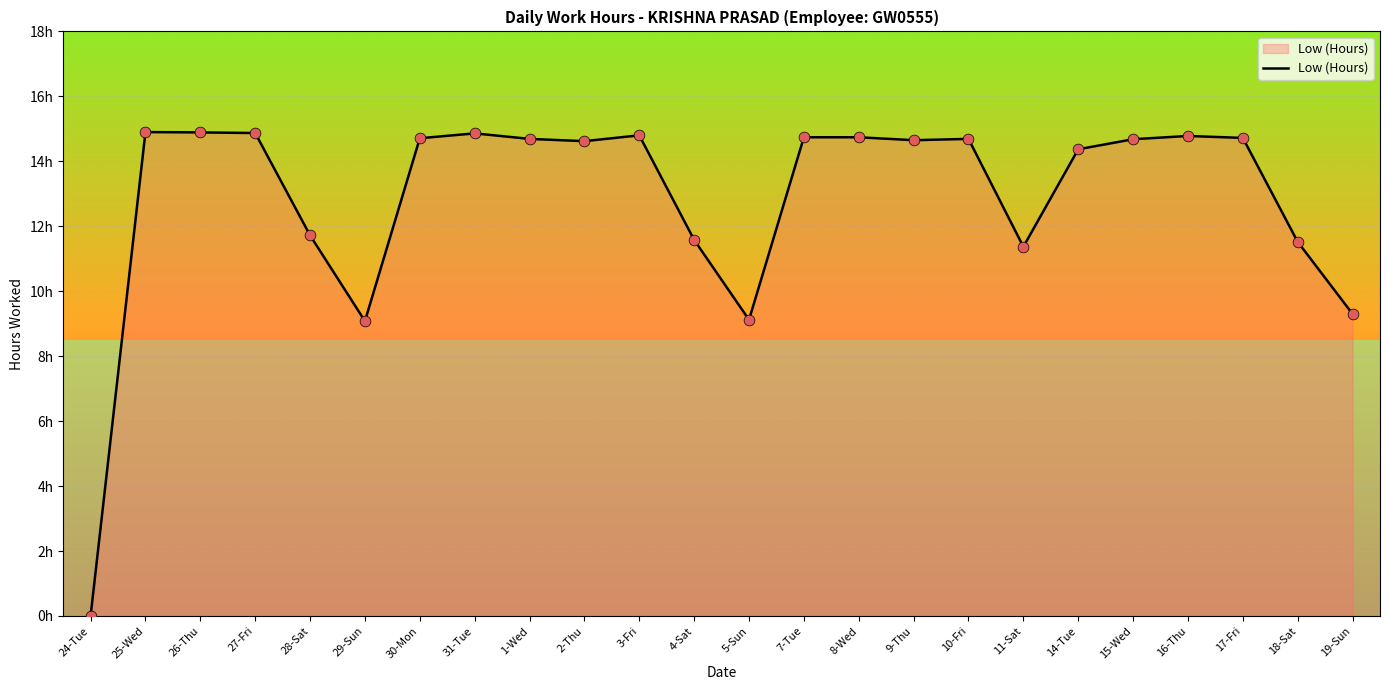

What is the change in value from 8-Wed to 18-Sat?

-3.2